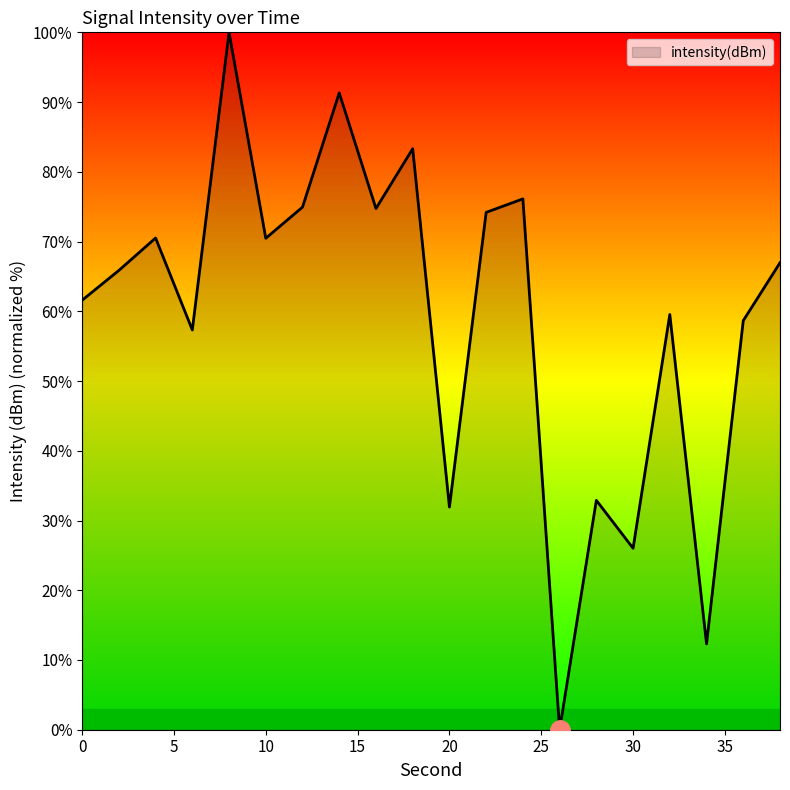

What is the difference between the maximum and minimum values?

100.0